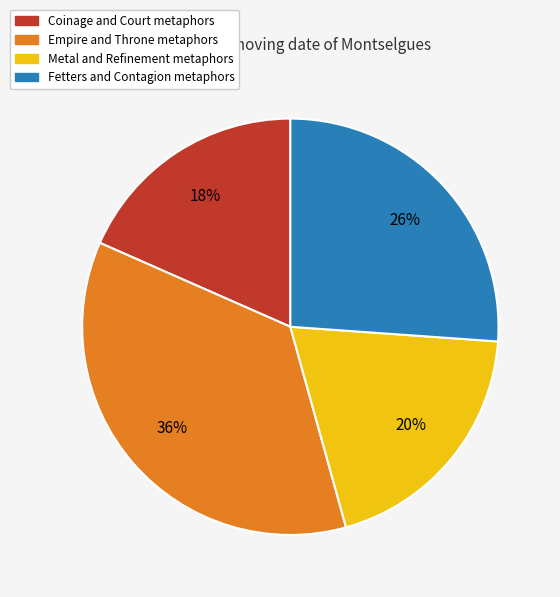

To the nearest percent, what is the difference between the largest and smallest slice percentages?

18%